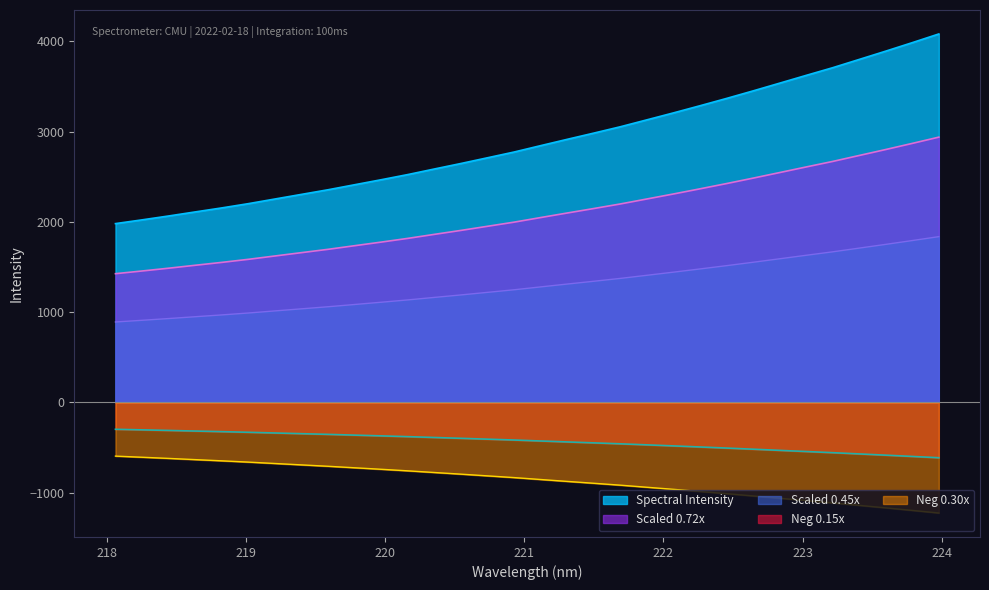

What is the difference between the second highest and second lowest values?

1413.0